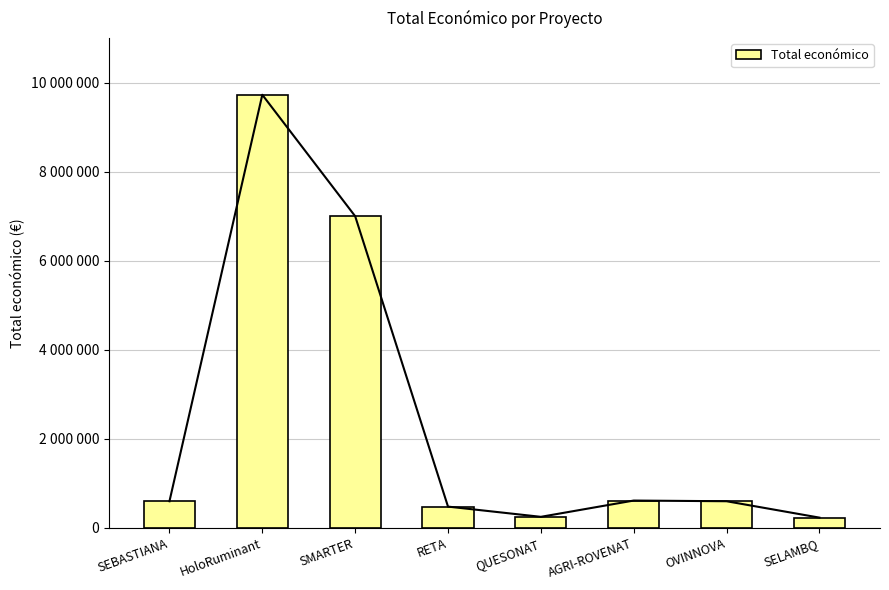

Which label corresponds to the largest value in the chart?

HoloRuminant